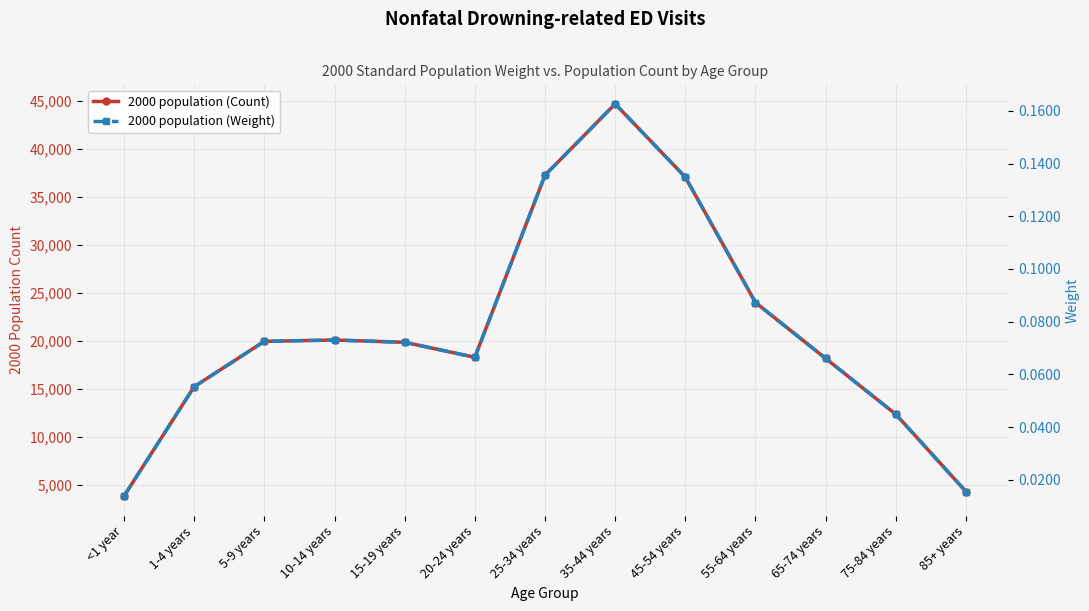

Does the chart display data point markers on the line(s)?

Yes